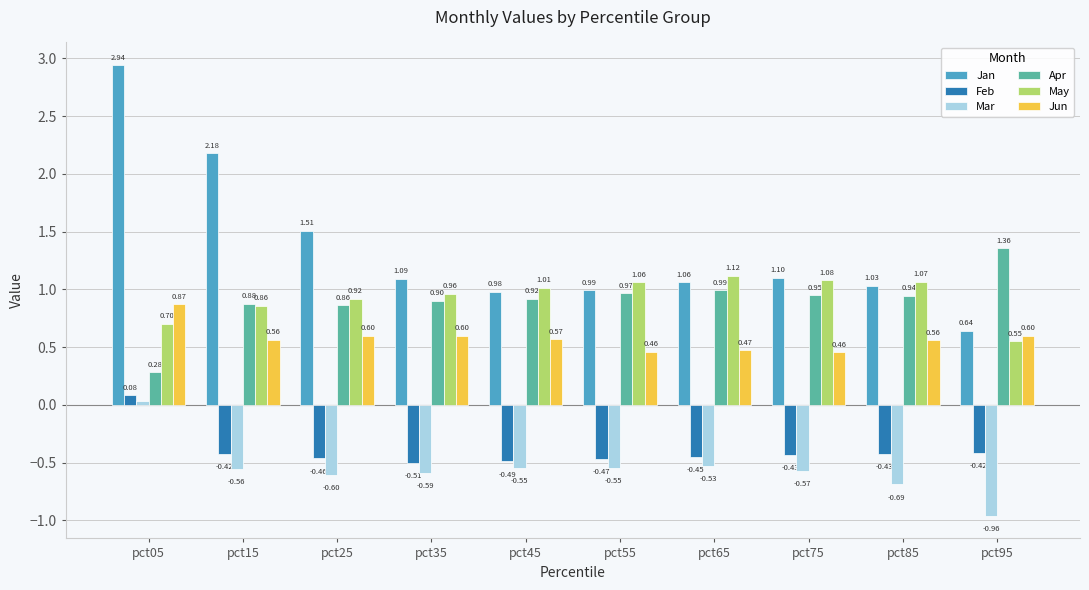

Are the bars horizontal?

No